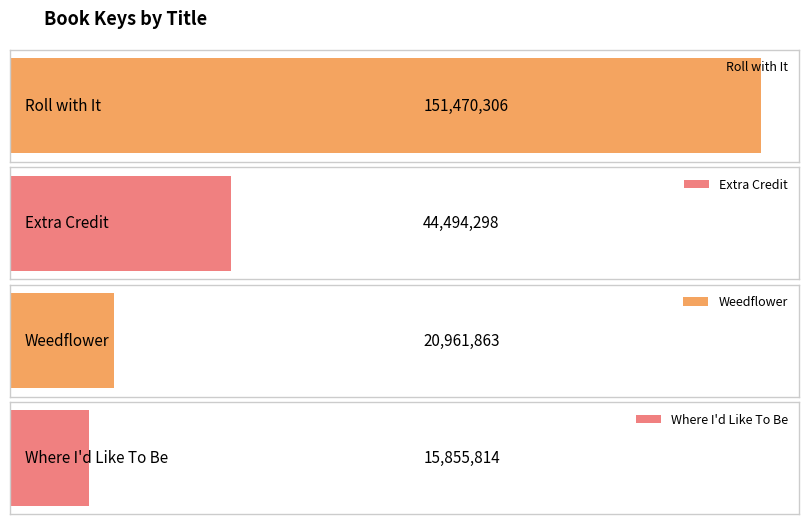

Does the chart contain stacked bars?

No